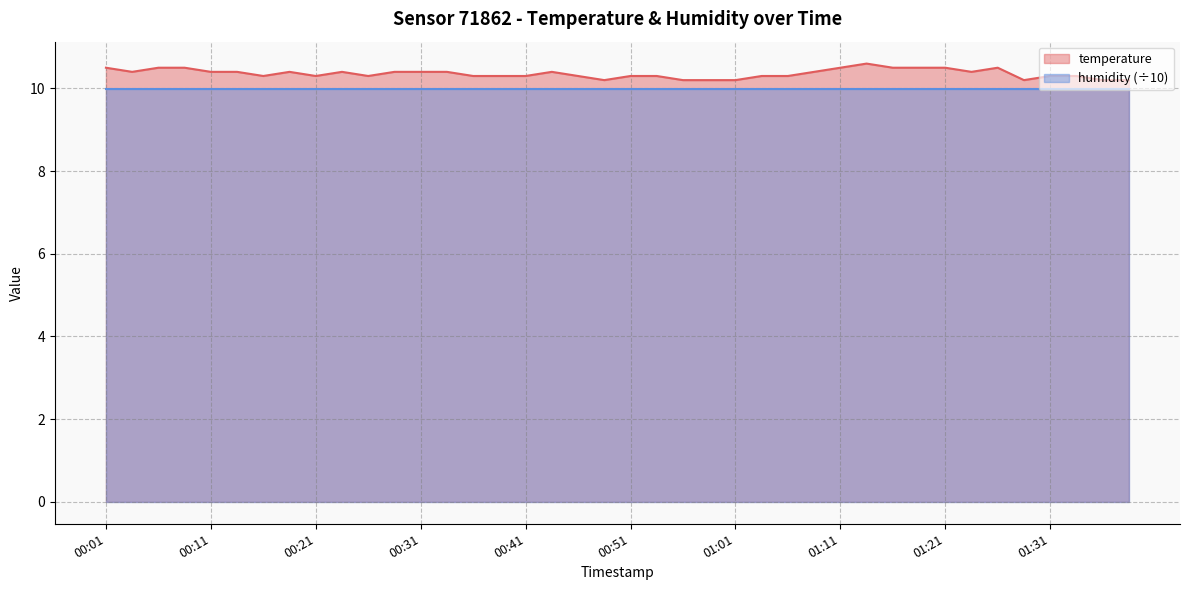

Reading right to left, list all the values displayed in this chart.

10.2	10.2	10.3	10.3	10.2	10.5	10.4	10.5	10.5	10.5	10.6	10.5	10.4	10.3	10.3	10.2	10.2	10.2	10.3	10.3	10.2	10.3	10.4	10.3	10.3	10.3	10.4	10.4	10.4	10.3	10.4	10.3	10.4	10.3	10.4	10.4	10.5	10.5	10.4	10.5